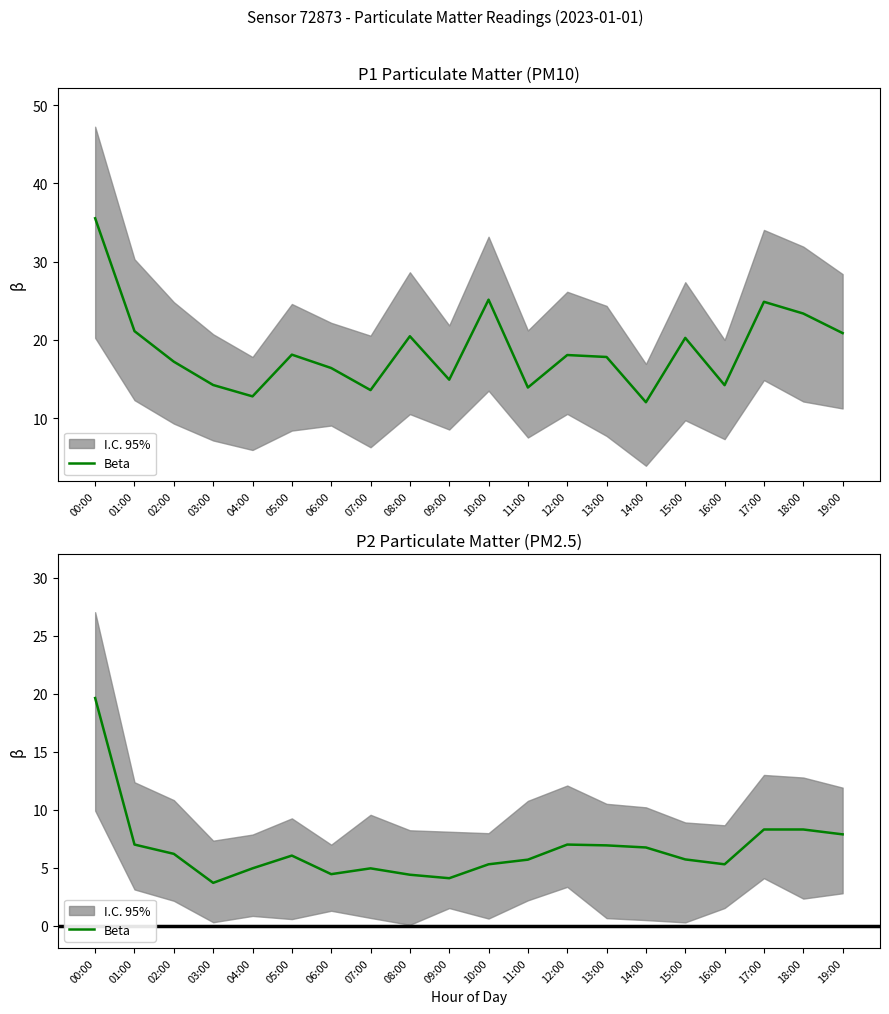

Reading left to right, list all the values displayed in this chart.

00:00=19.6	01:00=7.0	02:00=6.2	03:00=3.7	04:00=5.0	05:00=6.0	06:00=4.5	07:00=5.0	08:00=4.4	09:00=4.1	10:00=5.3	11:00=5.7	12:00=7.0	13:00=6.9	14:00=6.8	15:00=5.7	16:00=5.3	17:00=8.3	18:00=8.3	19:00=7.9